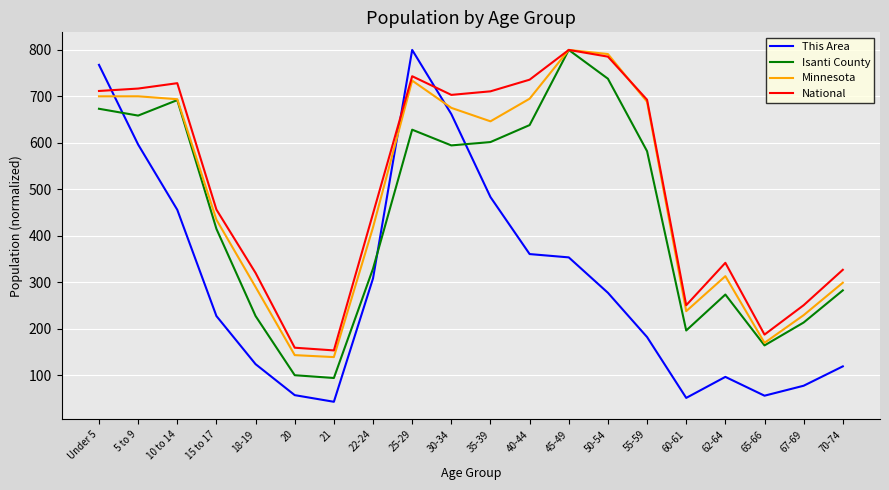

What is the sum of the Minnesota values at 40-44 and 18-19?

984.8